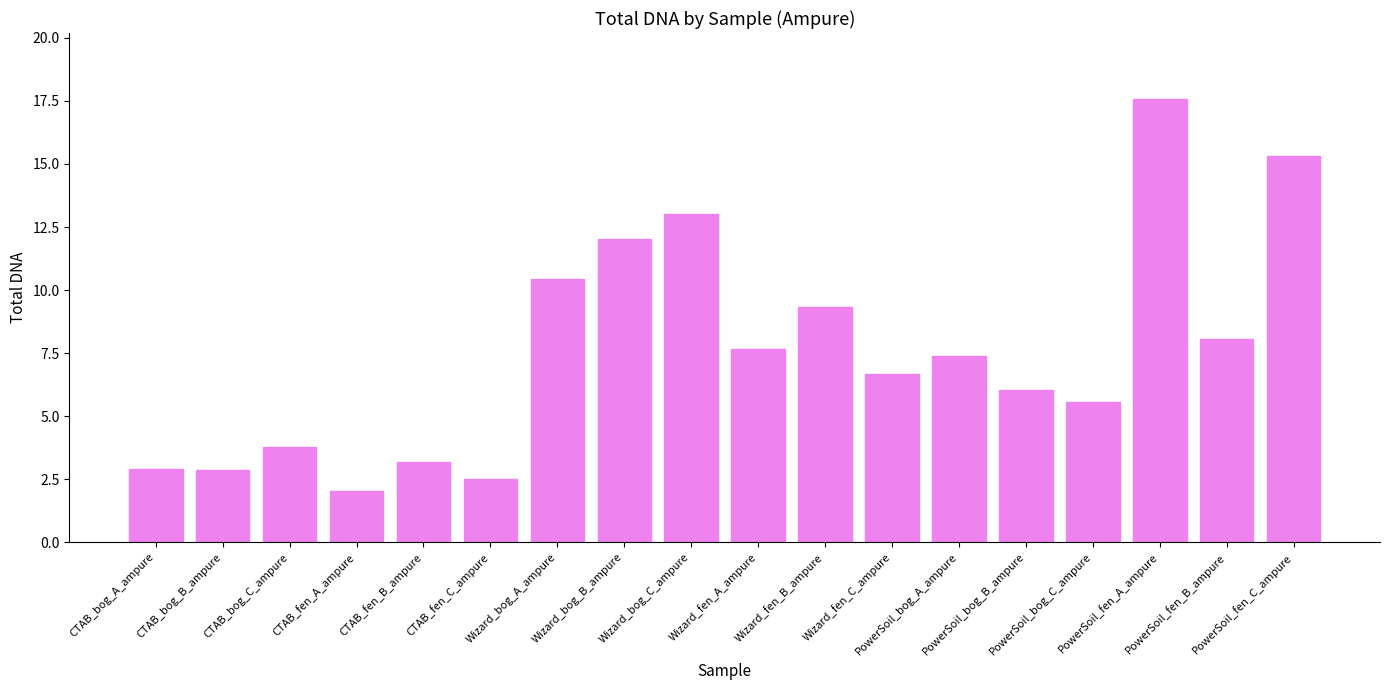

Which label corresponds to the smallest value in the chart?

CTAB_fen_A_ampure